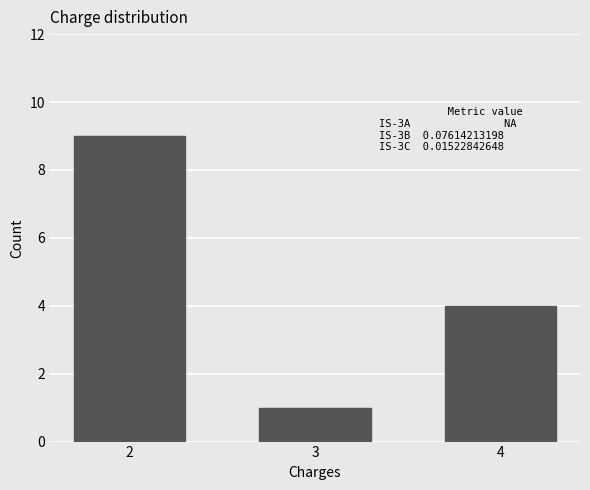

Reading left to right, extract all data points from this chart.

2=9	3=1	4=4